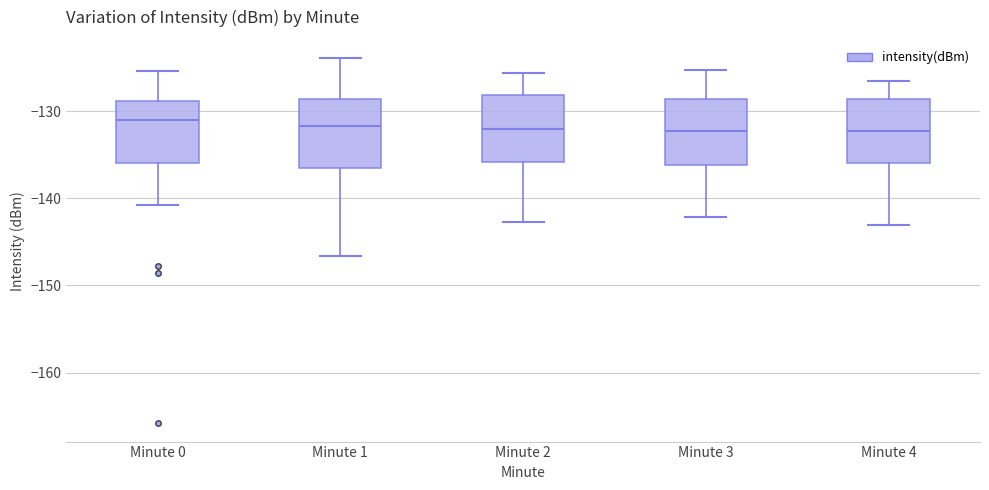

Reading left to right, transcribe this box plot: for each box, give where its median line is, the range the box spans, and where its two whiskers end, as read against the y-axis. The values are not printed on the chart, so give them approximately, as read against the axis.

Minute 0: median -131, box -136 to -129, whiskers -141 to -125
Minute 1: median -132, box -137 to -129, whiskers -147 to -124
Minute 2: median -132, box -136 to -128, whiskers -143 to -126
Minute 3: median -132, box -136 to -129, whiskers -142 to -125
Minute 4: median -132, box -136 to -129, whiskers -143 to -126